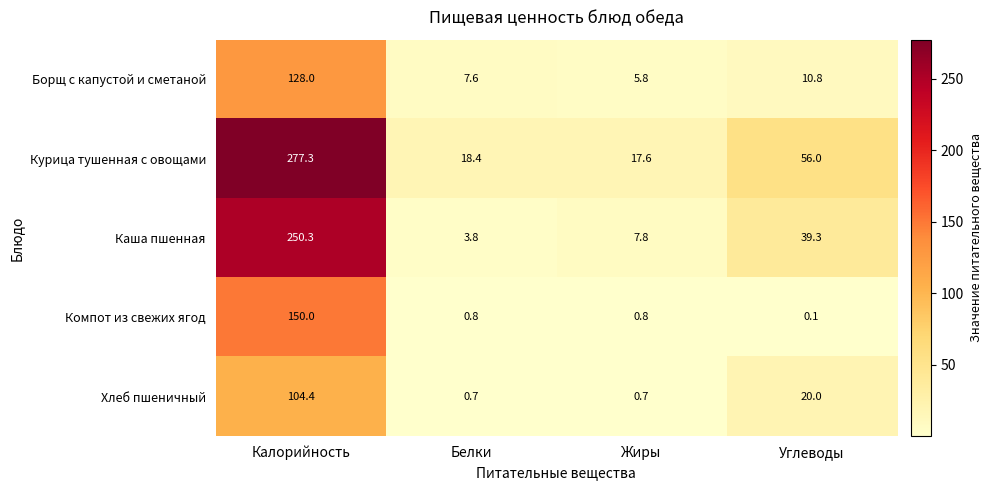

What is the total value across all series at Жиры?

32.7